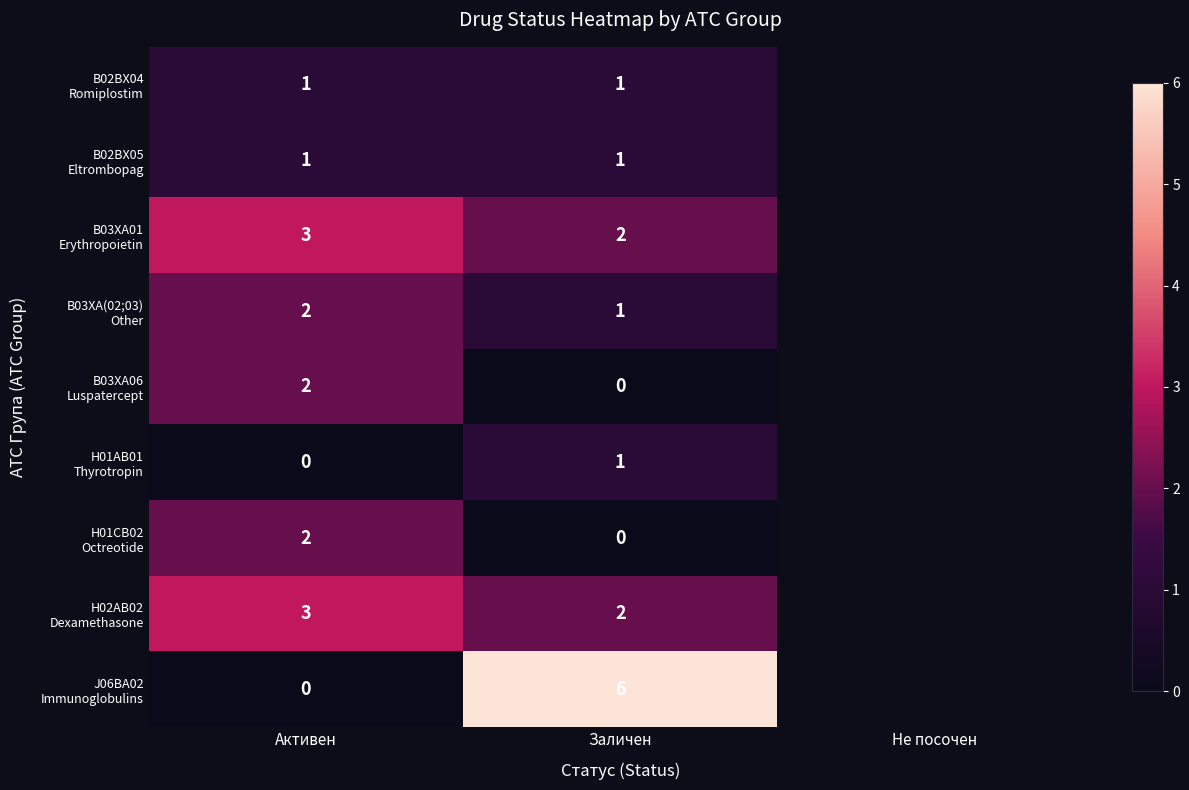

What is the spread (max minus min) of values at Активен?

3